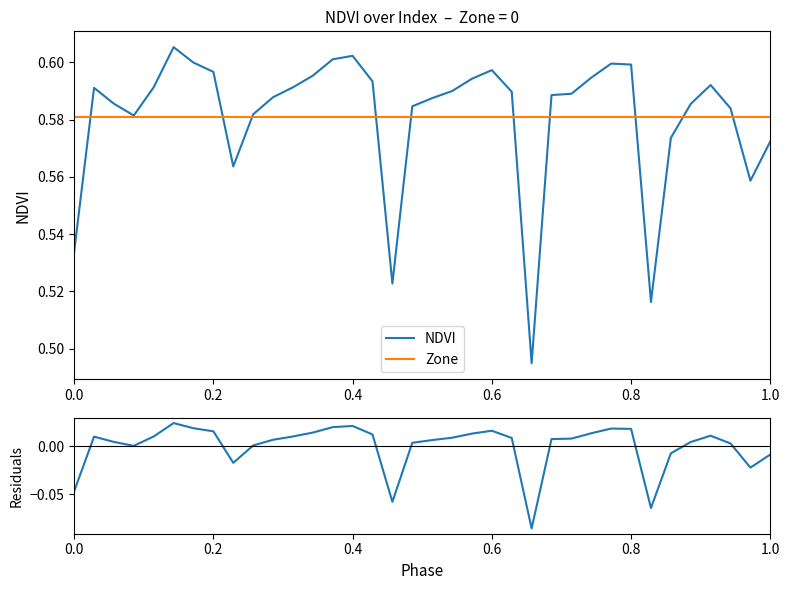

At how many categories does at least one series exceed 0?

36